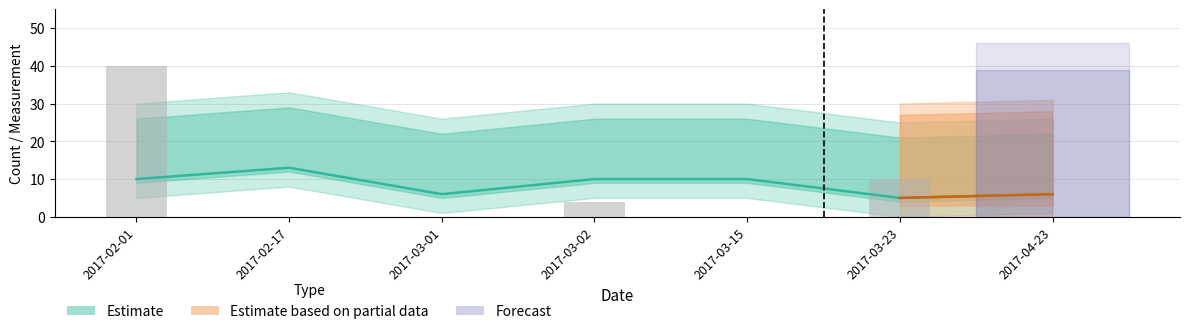

What is the greatest value displayed?

40